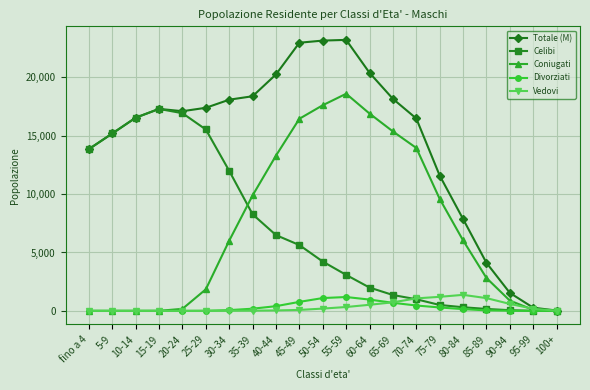

At which label is Celibi closest to 8648?

35-39